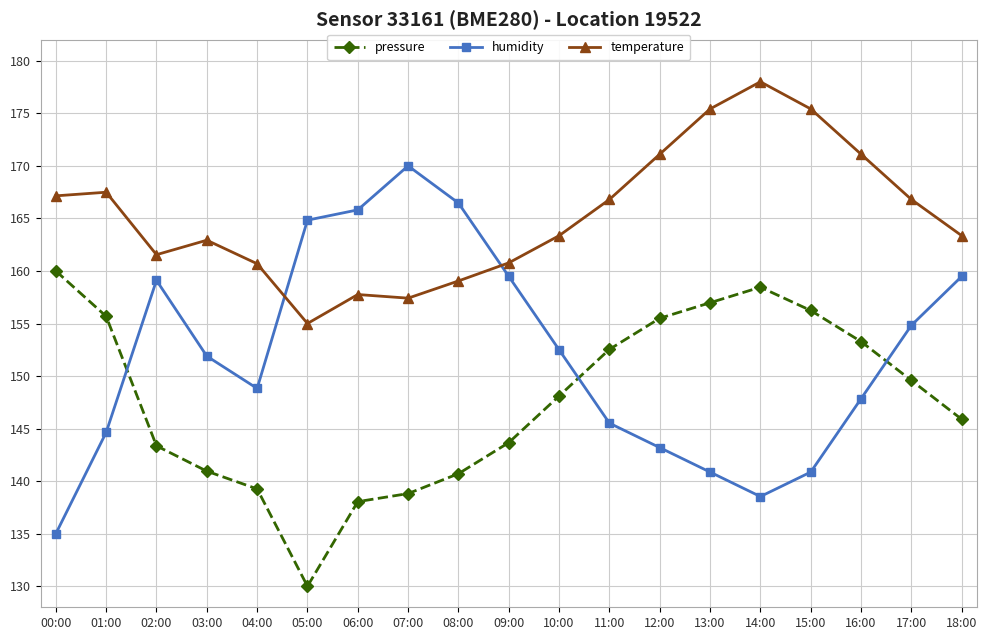

What is the smallest value displayed?

130.0